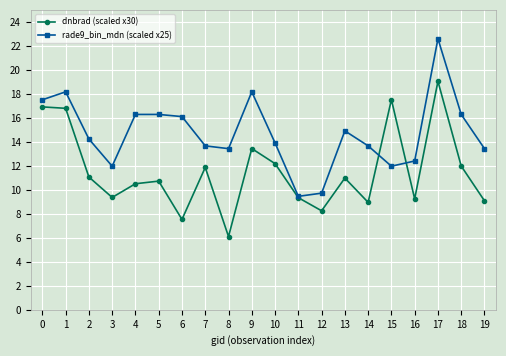

What is the difference between the maximum and minimum values in the dnbrad (scaled x30) series?

12.9